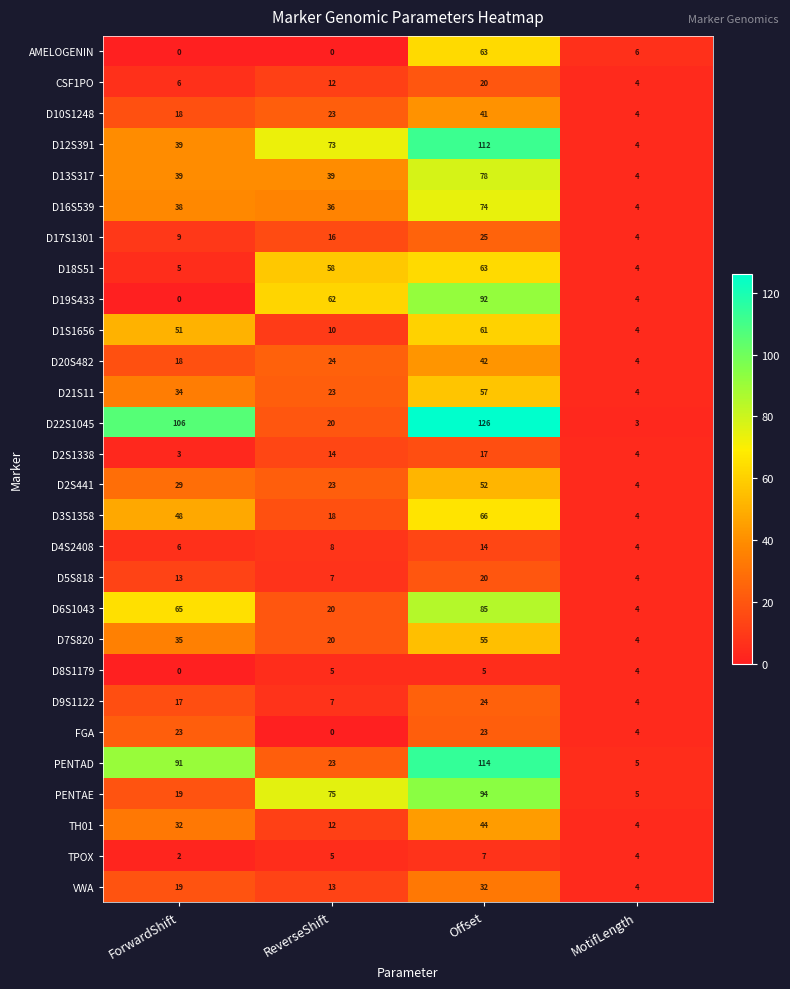

What is the greatest value displayed?

126